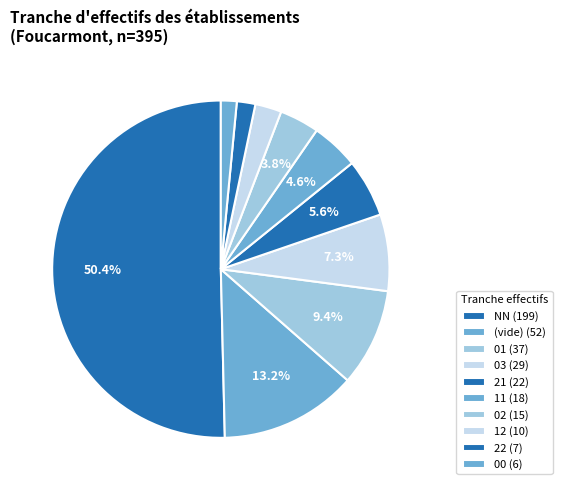

Rank the categories by value from highest to lowest.

NN, , 01, 03, 21, 11, 02, 12, 22, 00